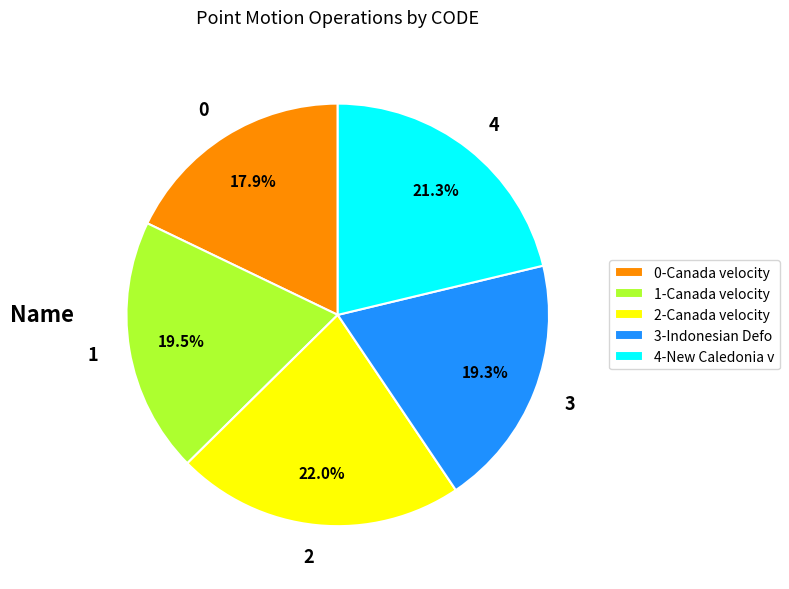

Combined, do 4 and 2 account for over 50%?

No